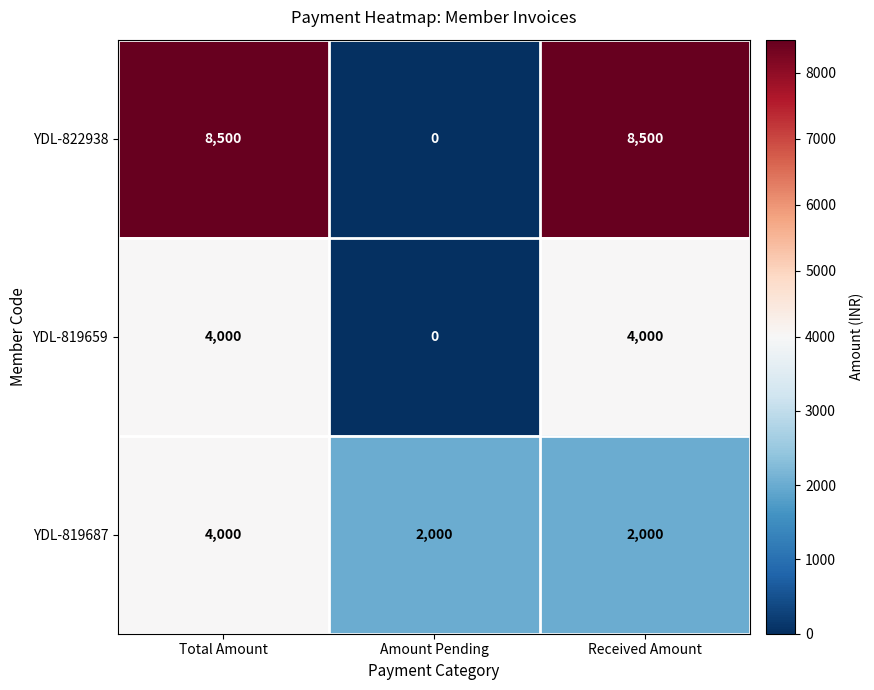

What is the total value across all series at Total Amount?

16500